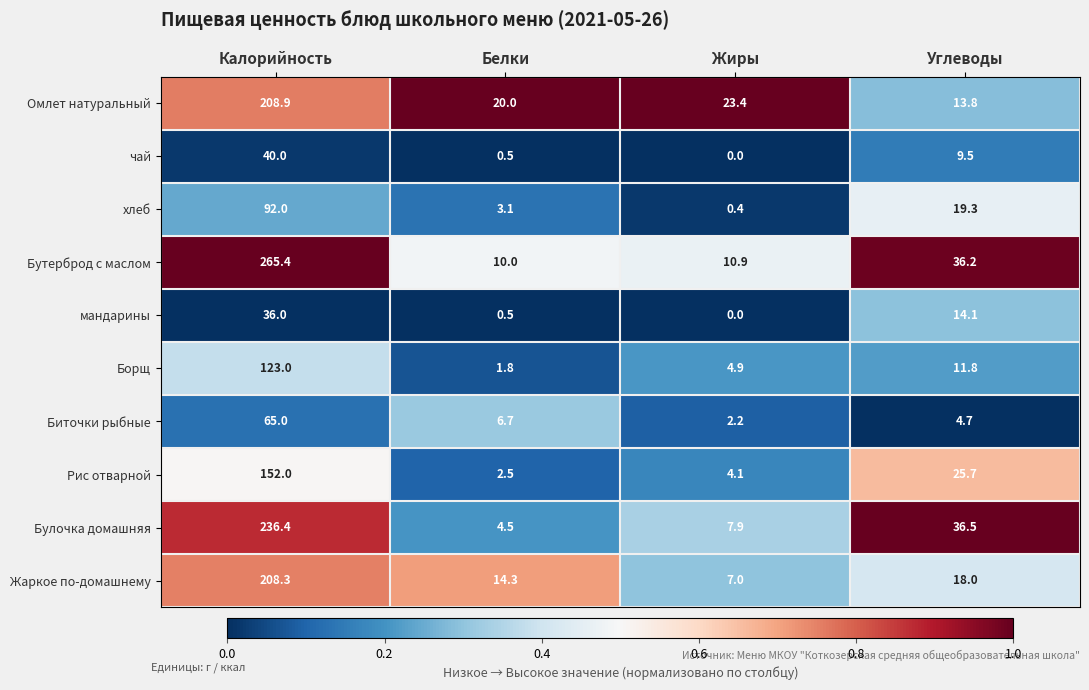

What is the difference between the second highest and minimum values in the мандарины series?

14.1